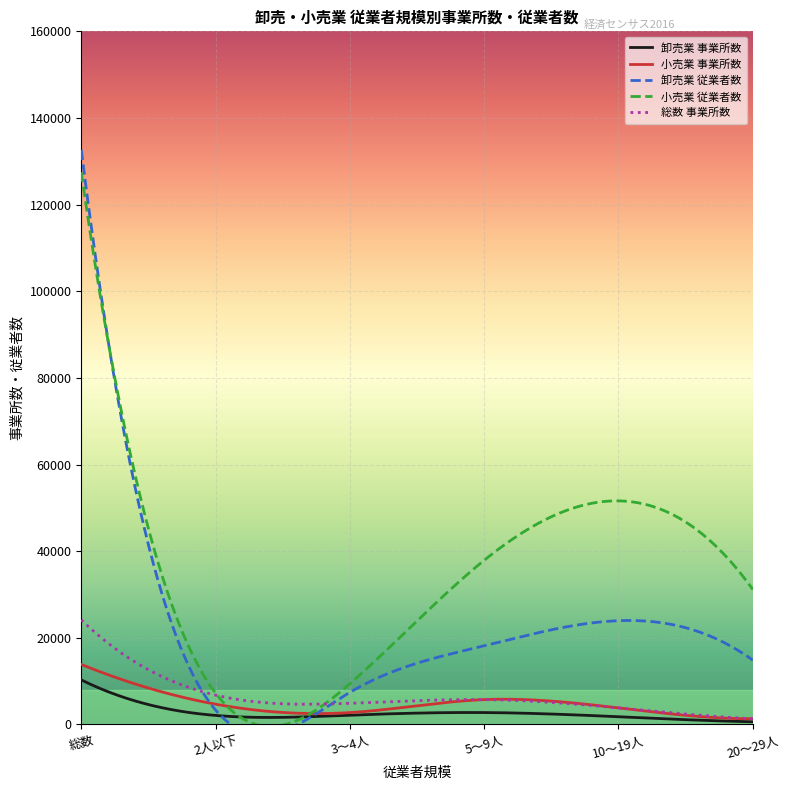

What is the greatest value displayed?

132649